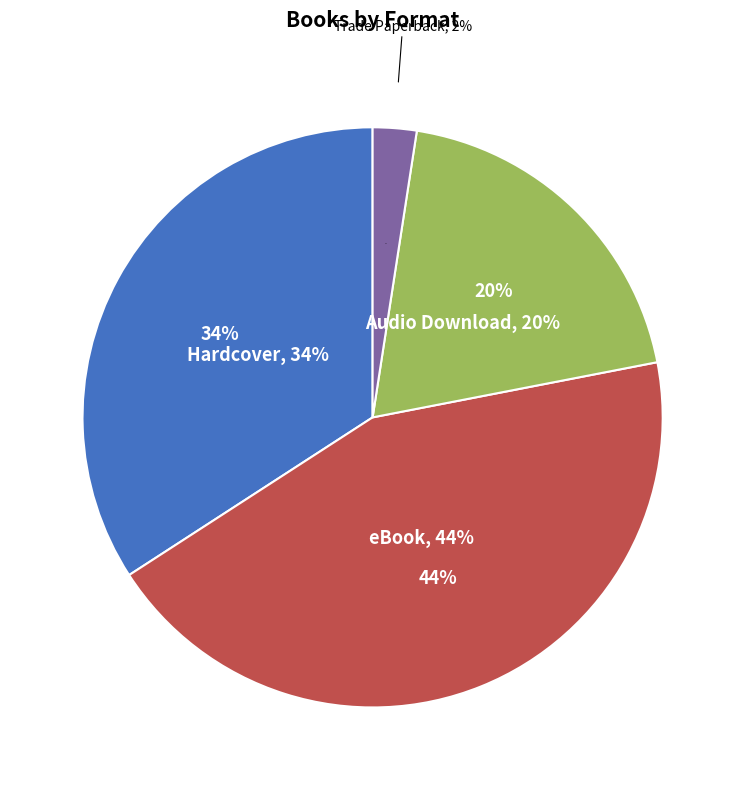

Is there any slice that represents more than half of the pie?

No